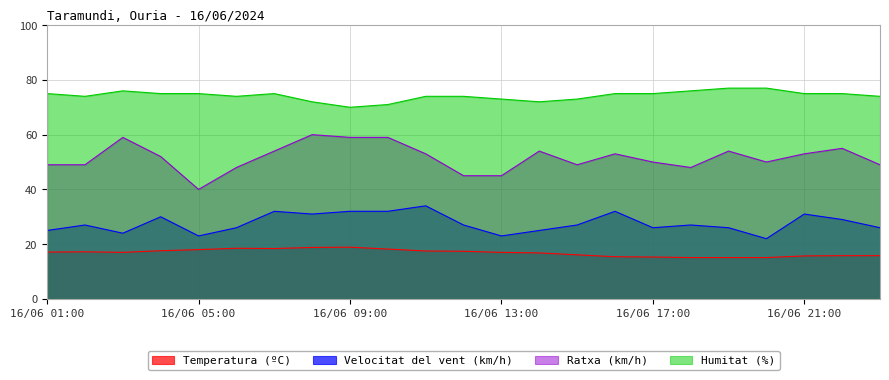

True or false: Temperatura (ºC) has a value of 17.1 at 16/06 01:00.

True